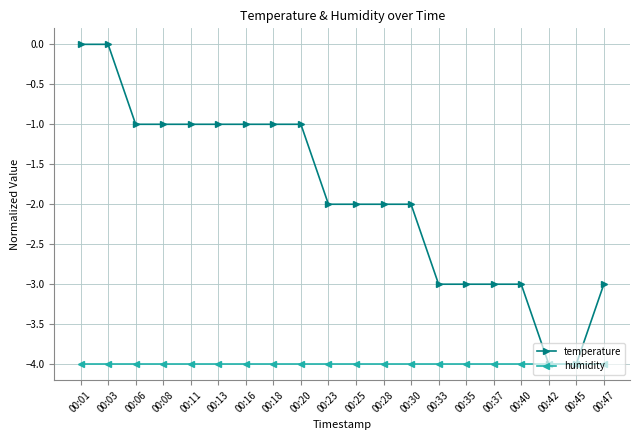

Rank the series by their average value, from highest to lowest.

temperature, humidity